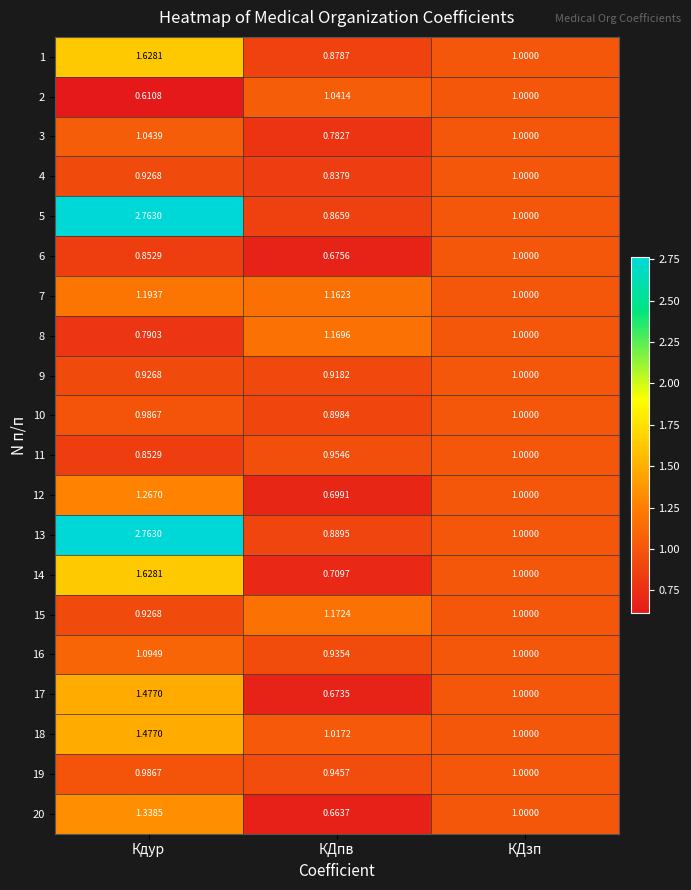

Rank the categories by 2 value from lowest to highest.

Кдур, КДзп, КДпв